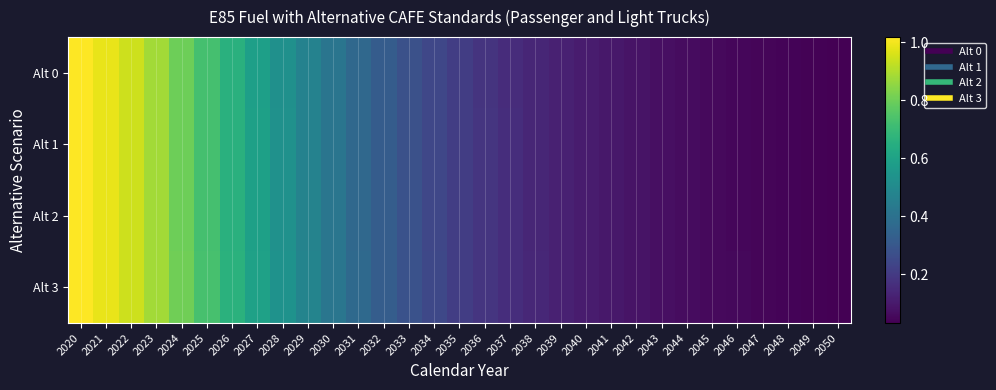

List the series in order of their peak value, highest first.

Alt 0, Alt 1, Alt 2, Alt 3